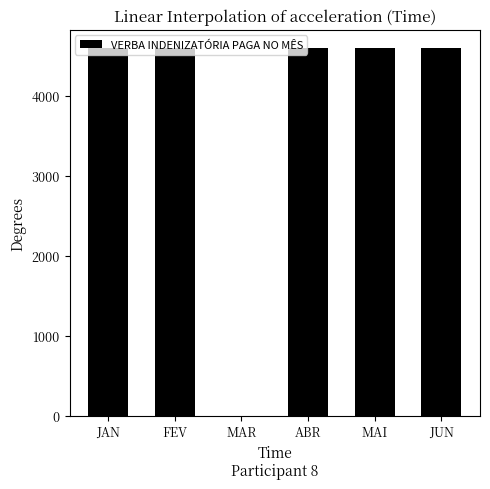

Read the value at JUN, to the nearest 50.

4600